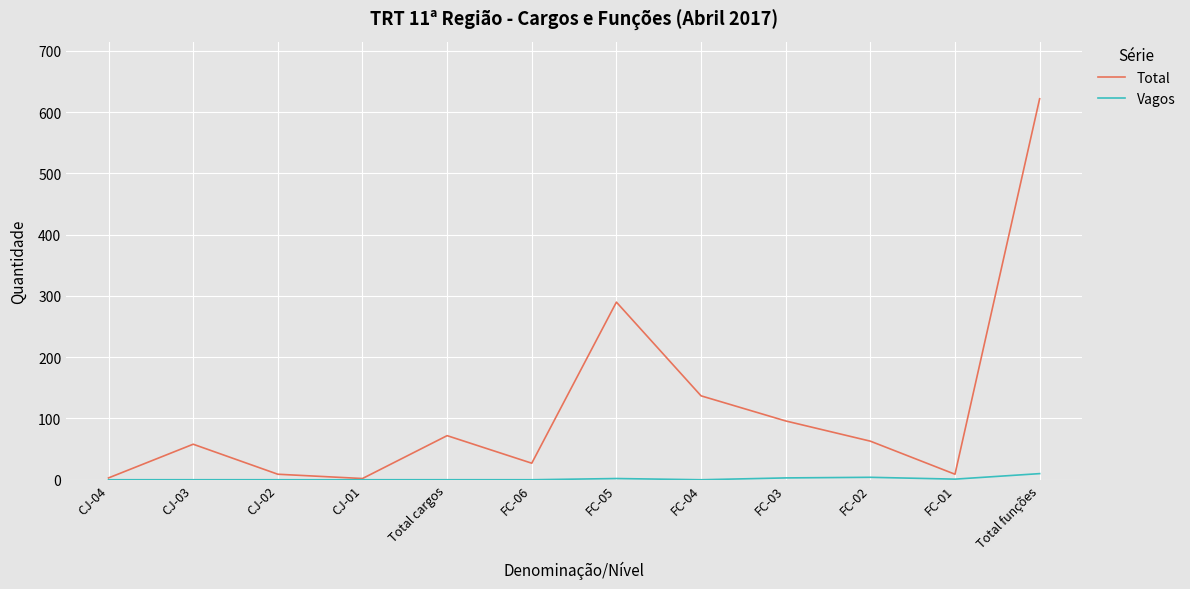

How many interior local peaks does the Total series have?

3